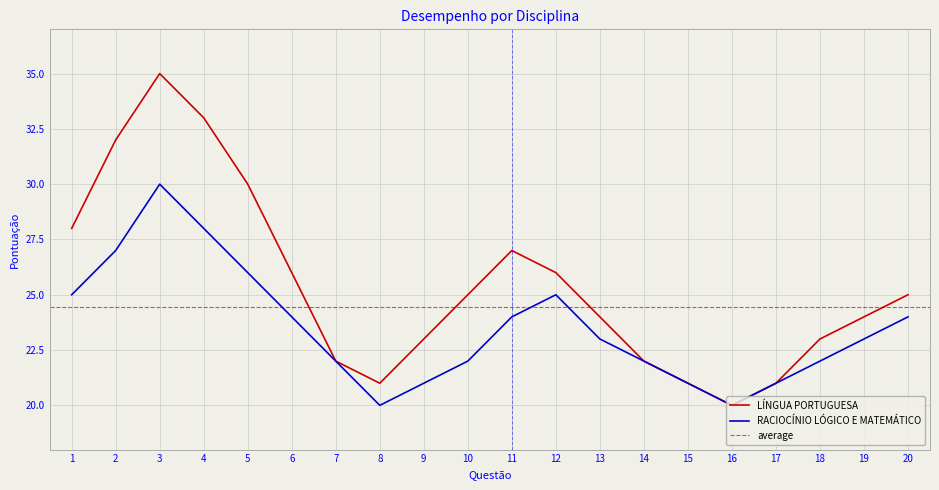

At how many categories does at least one series exceed 21?

16